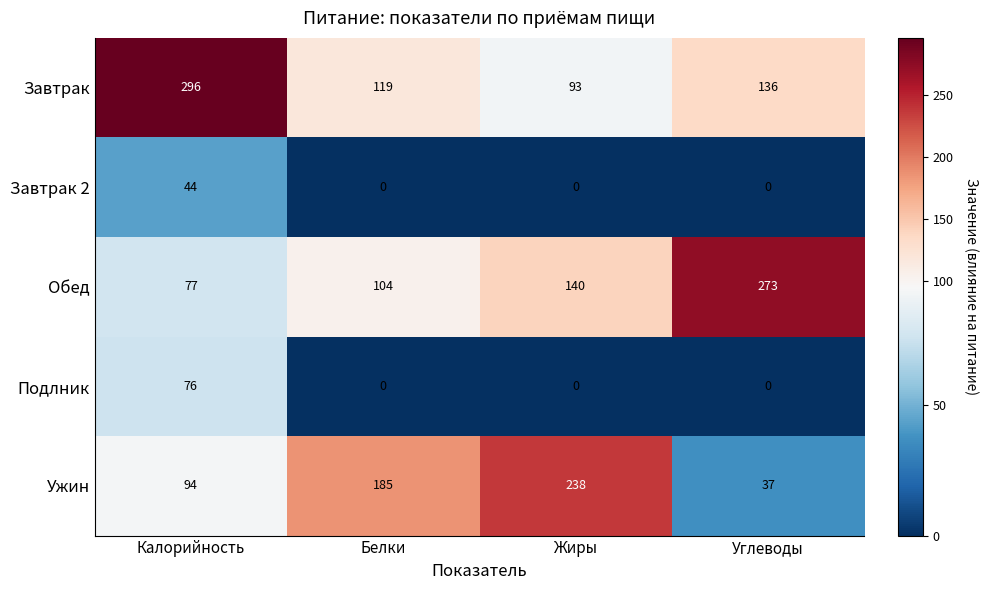

What is the approximate value of Обед at Жиры?

140